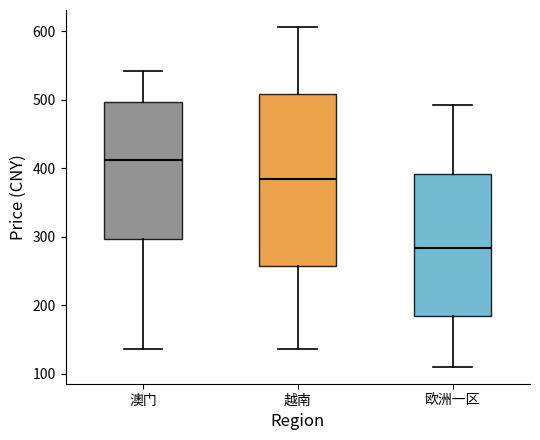

Where does the lower whisker of the box for 越南 end on the y-axis? The values are not printed on the chart, so give them approximately, as read against the axis.

140